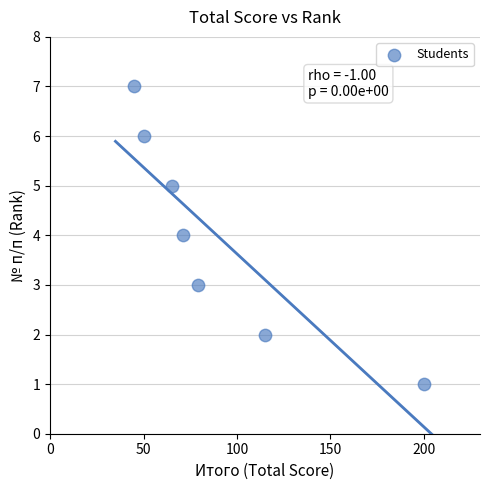

What is the average Y value?

4